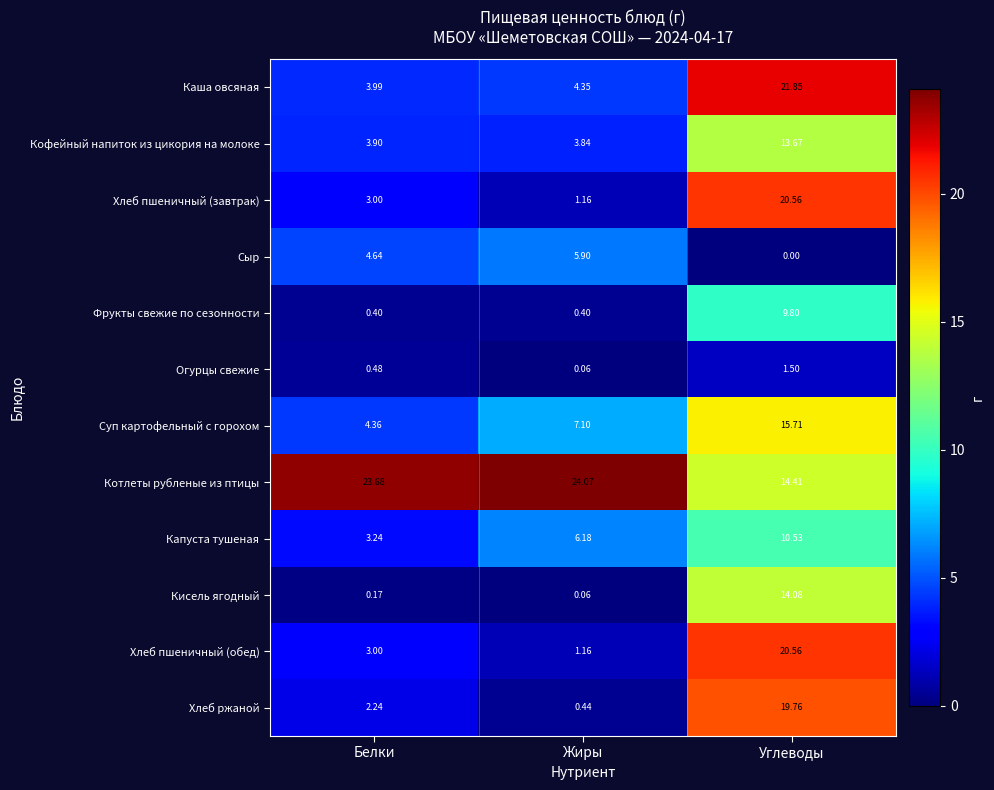

What is the maximum value shown in the chart?

24.1